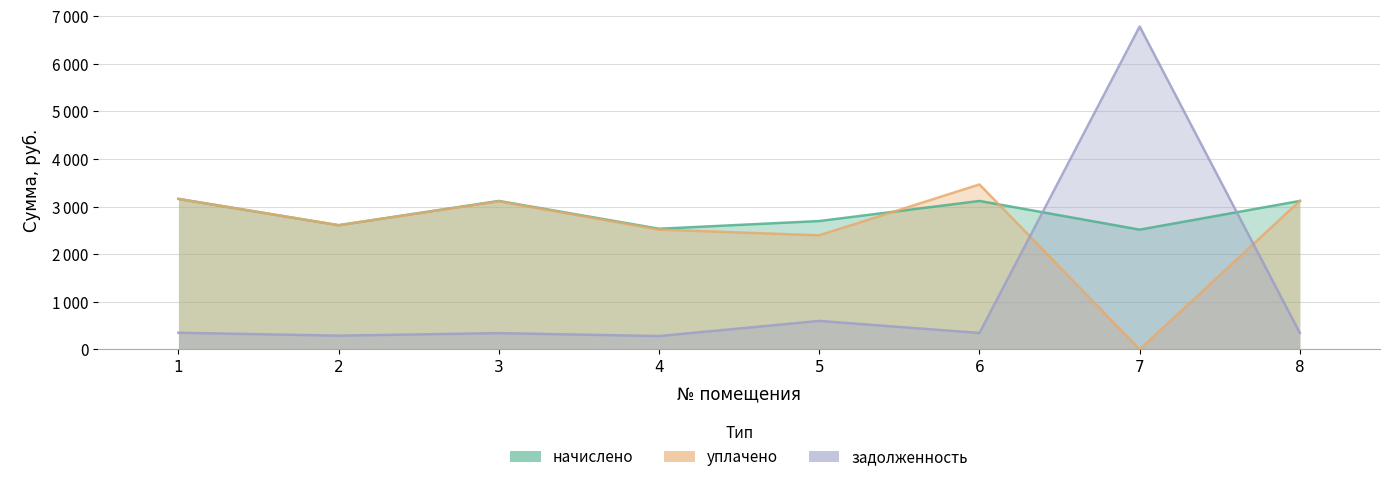

List the series in order of their peak value, highest first.

задолженность, уплачено, начислено